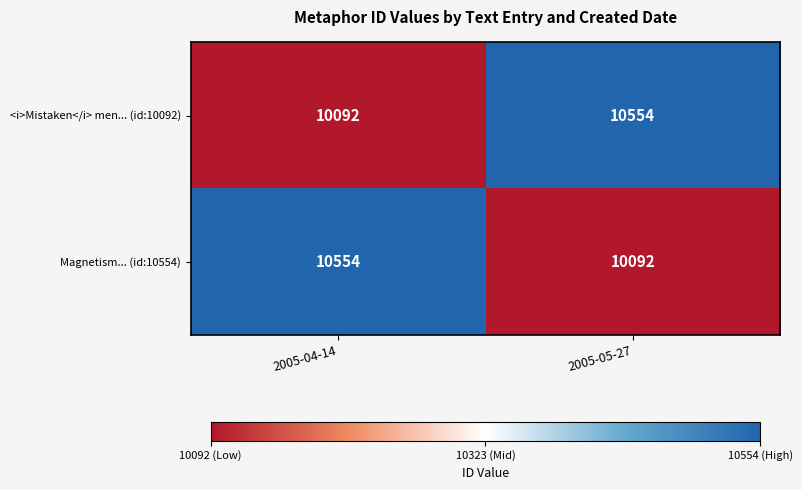

At which label is <i>Mistaken</i> men... (id:10092) closest to 10323?

2005-04-14